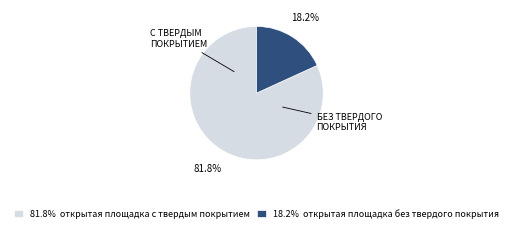

To the nearest percent, what is the difference between the largest and smallest slice percentages?

64%